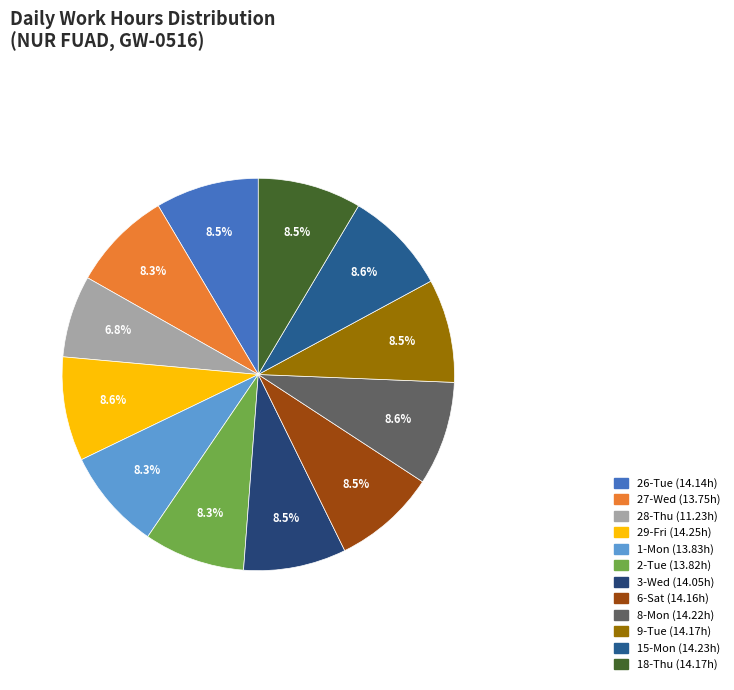

To the nearest percent, what is the combined percentage of 28-Thu and 29-Fri?

15%